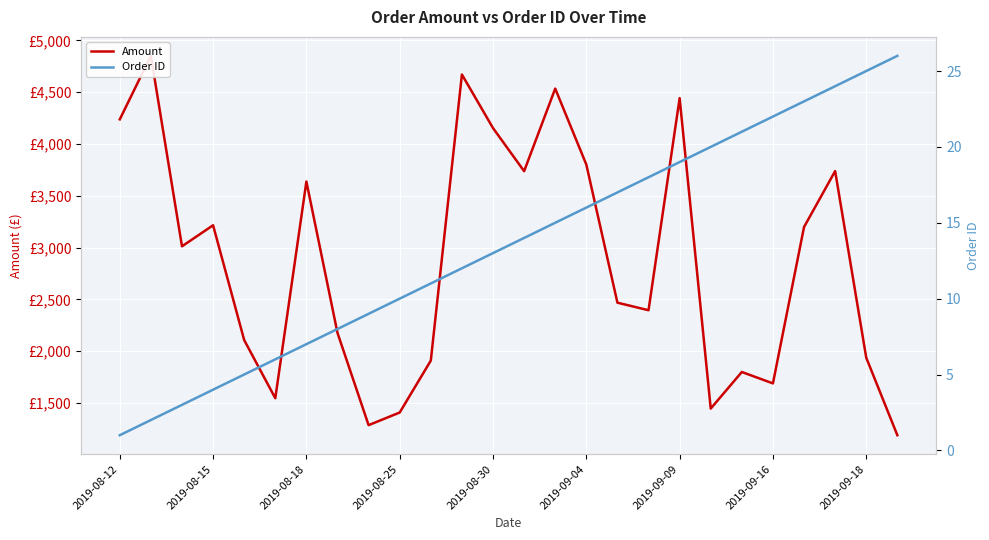

Which has a higher value, 15 or 13?

15